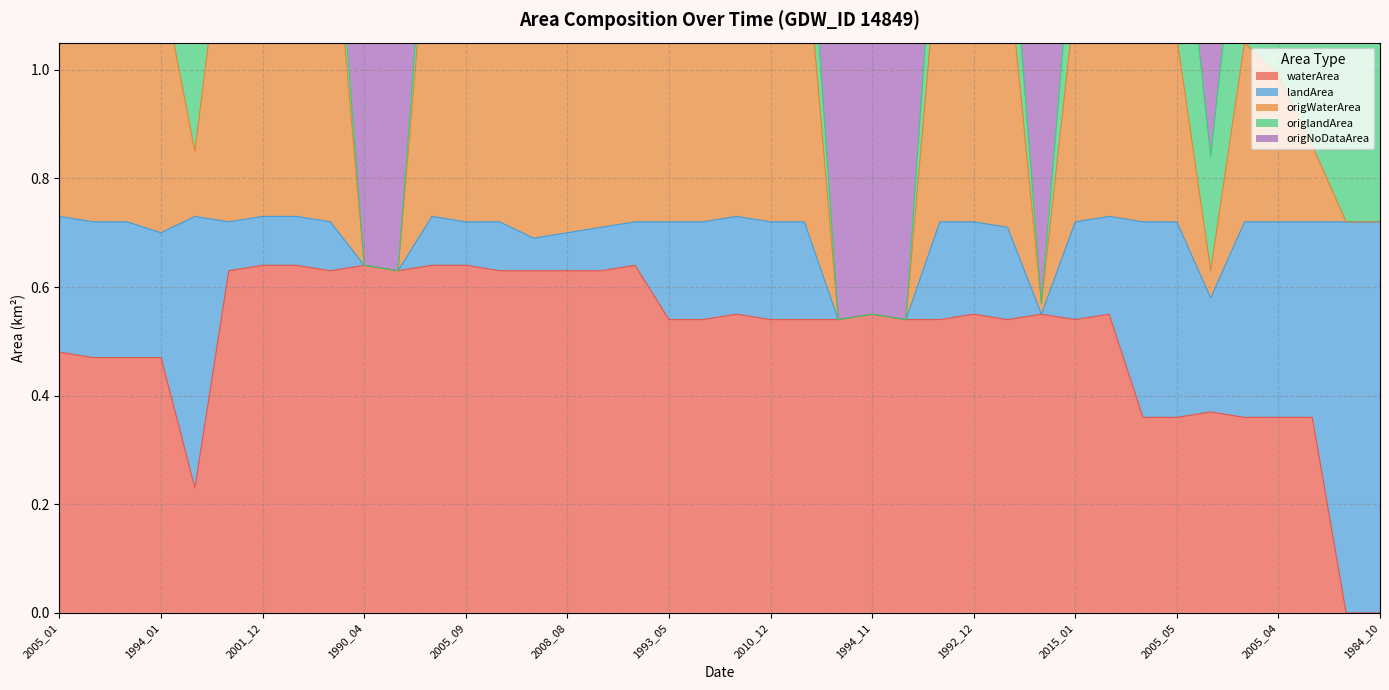

How many interior local valleys does the waterArea series have?

5